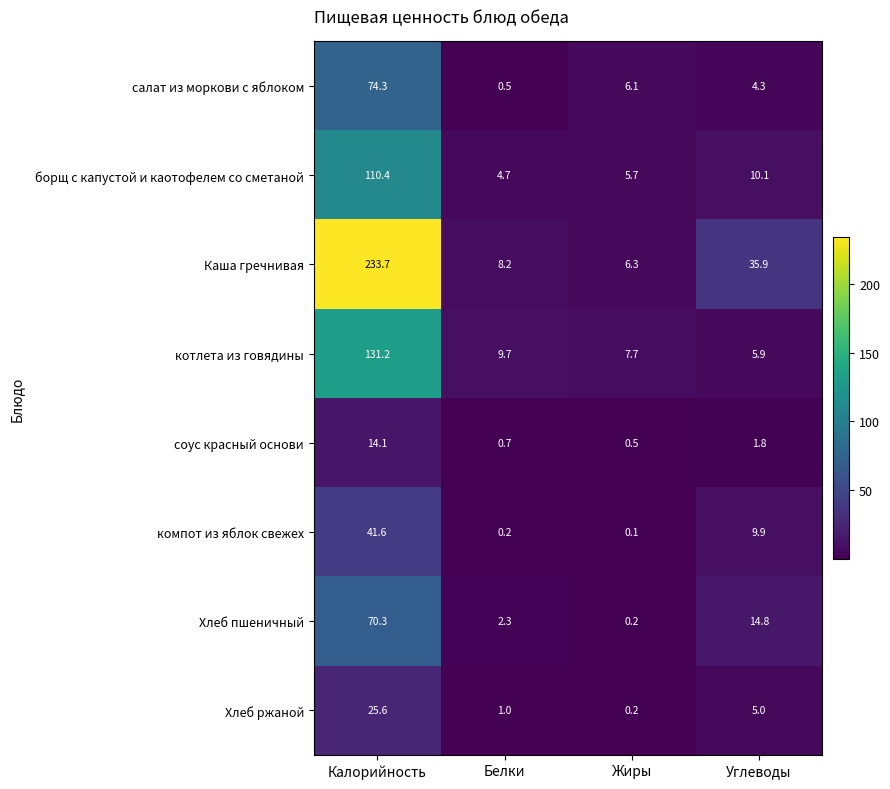

At which category is the sum across all series the highest?

Калорийность